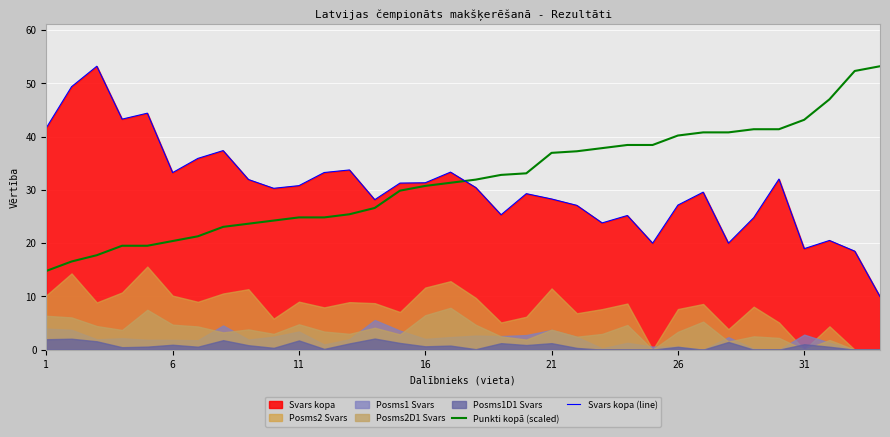

The Punkti kopā (scaled) series shows 41.4 at 29. True or false?

True